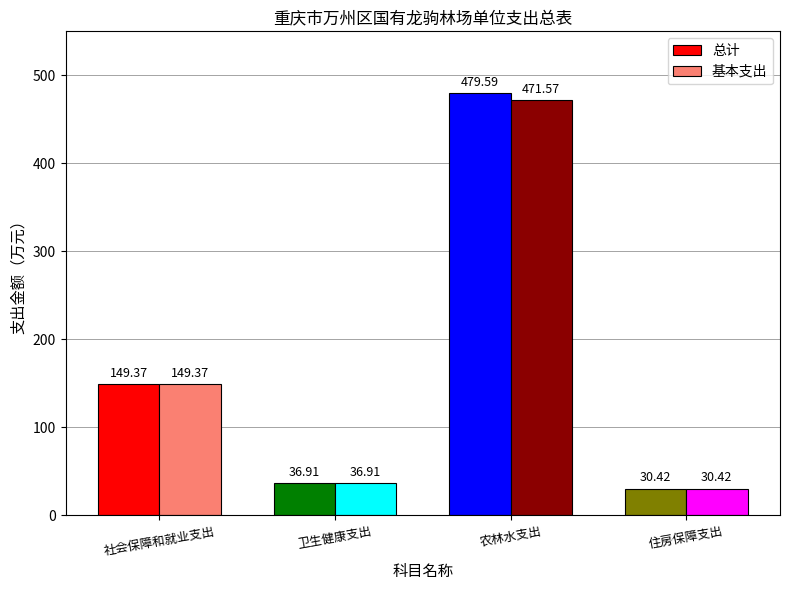

What value does the 基本支出 series have at 住房保障支出?

30.4